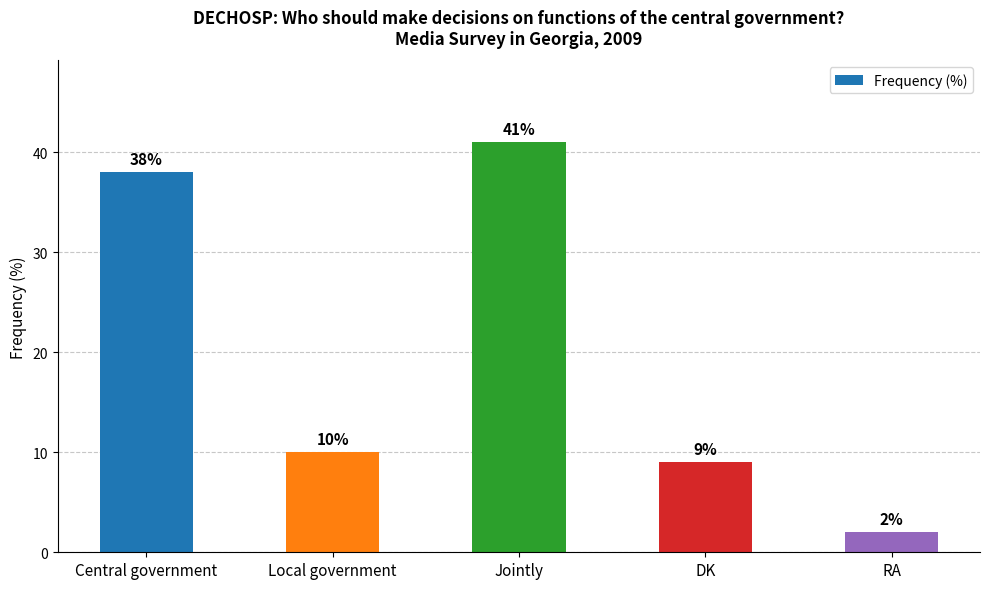

Are the bars horizontal?

No